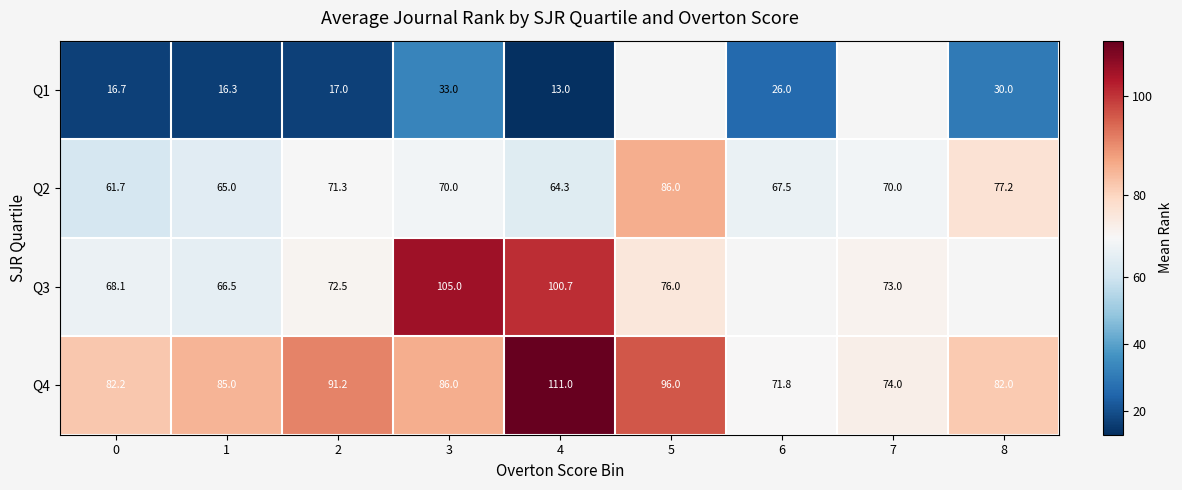

How many values in the Q2 series are below 70?

4